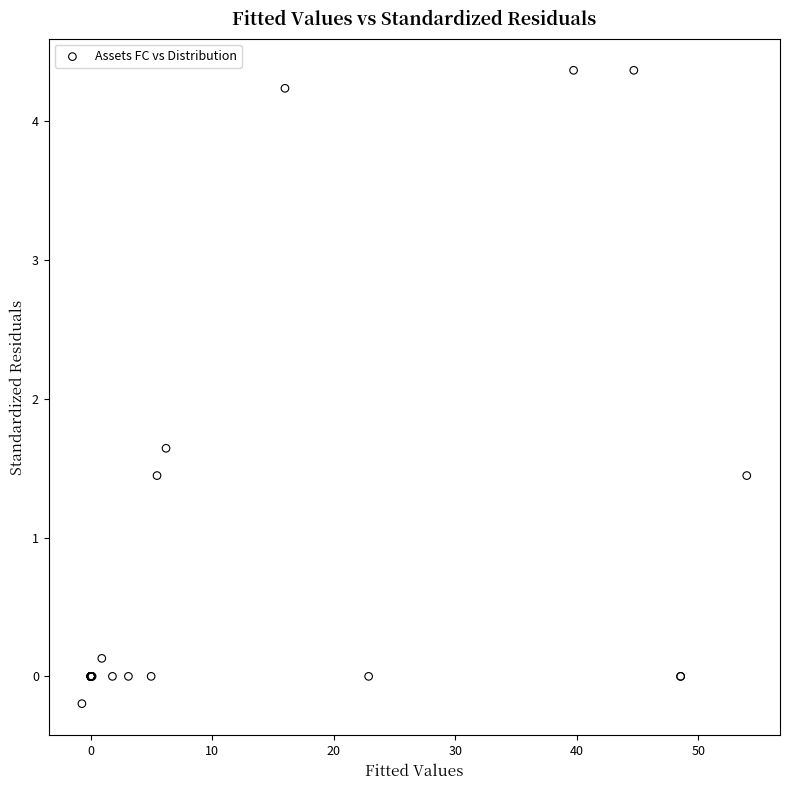

What Y value in the scatter plot is closest to 2?

1.6